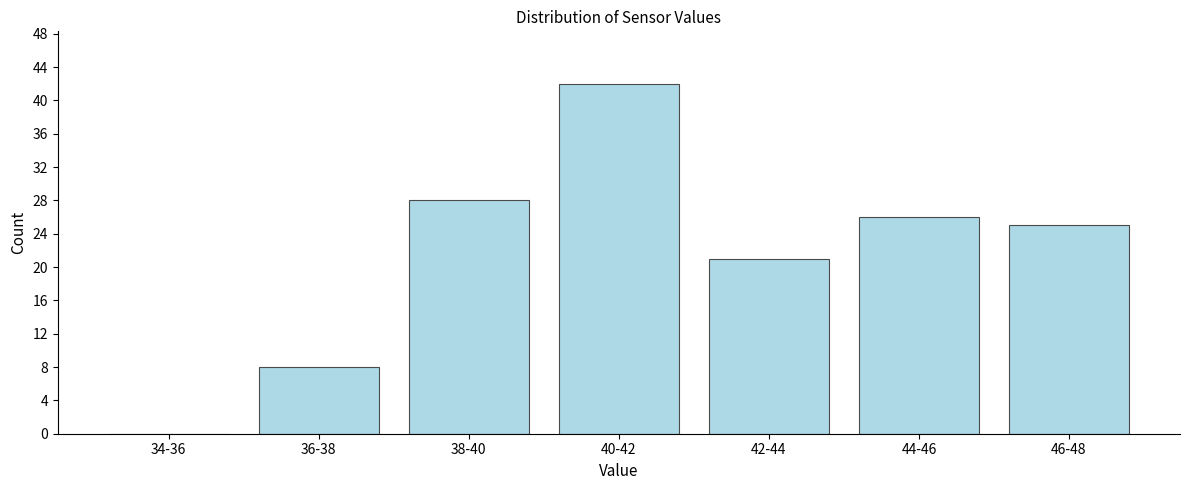

Reading left to right, what are all the values shown in this chart?

34-36=0	36-38=8	38-40=28	40-42=42	42-44=21	44-46=26	46-48=25